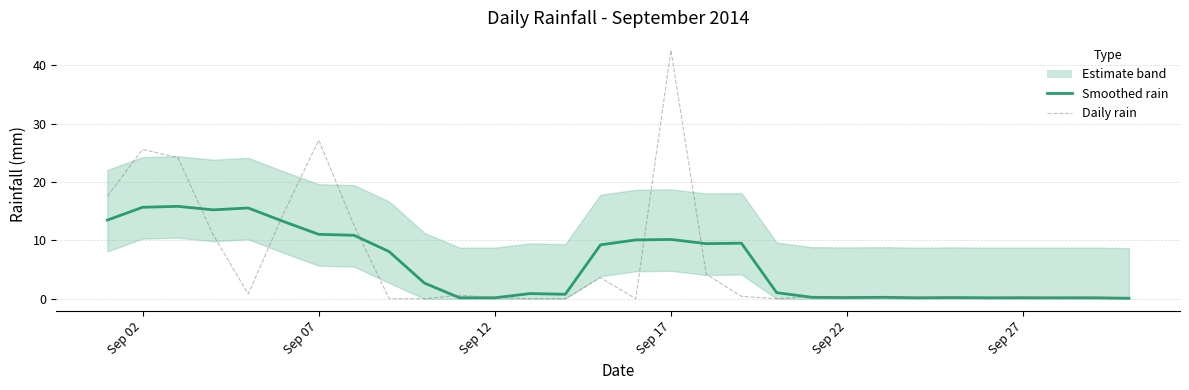

What is the difference between the maximum and minimum values in the rain_smooth series?

15.8